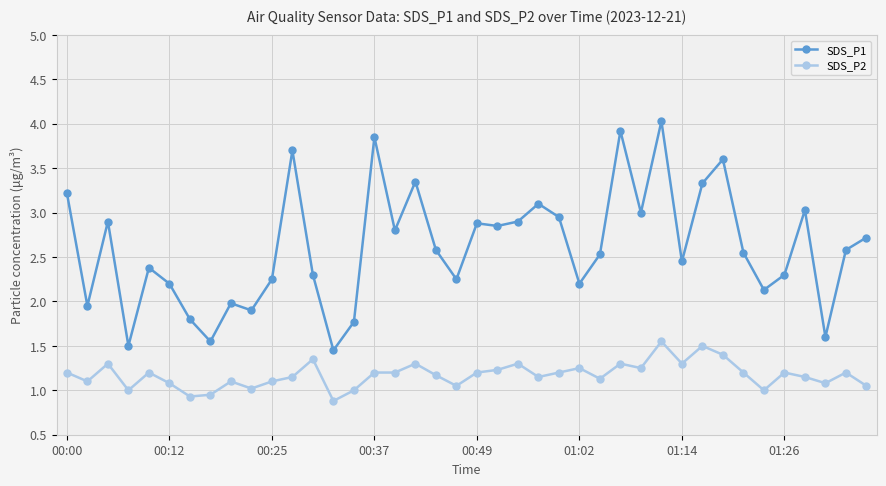

How many lines are shown in the chart?

2